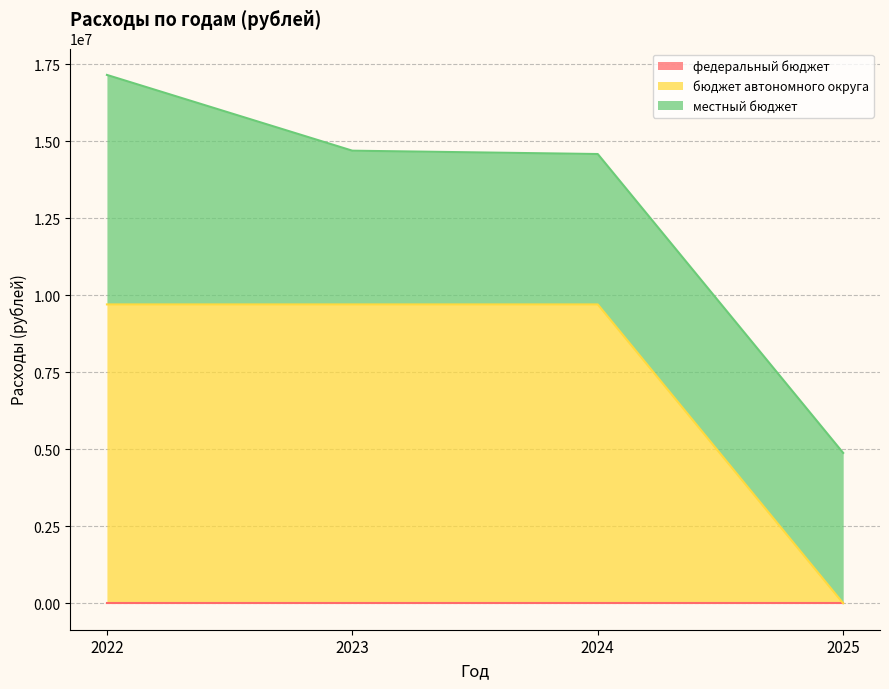

At which category is the sum across all series the highest?

2022